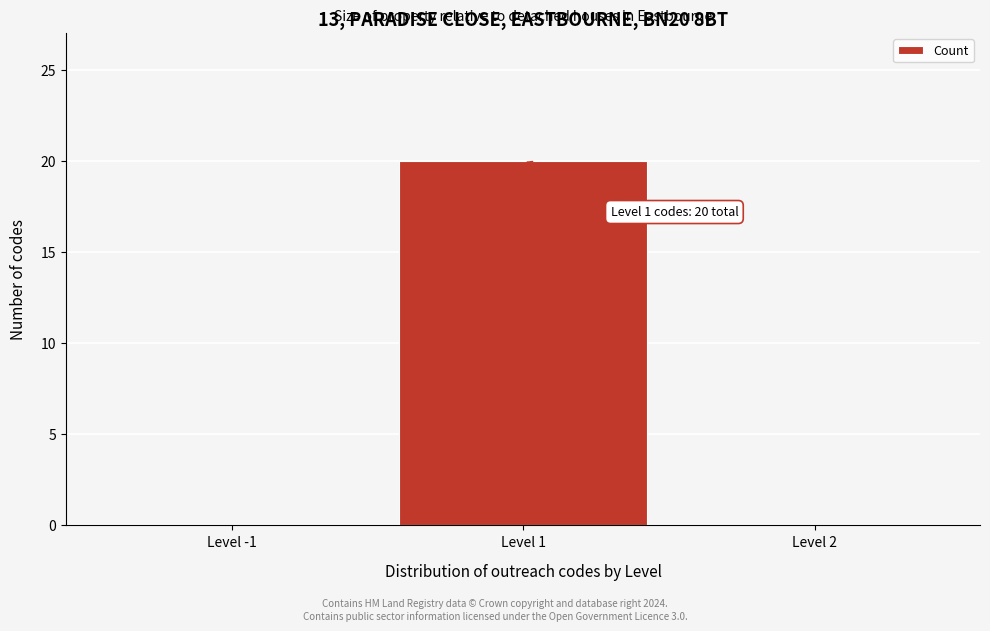

Reading left to right, list all the values displayed in this chart.

Level -1=0	Level 1=20	Level 2=0